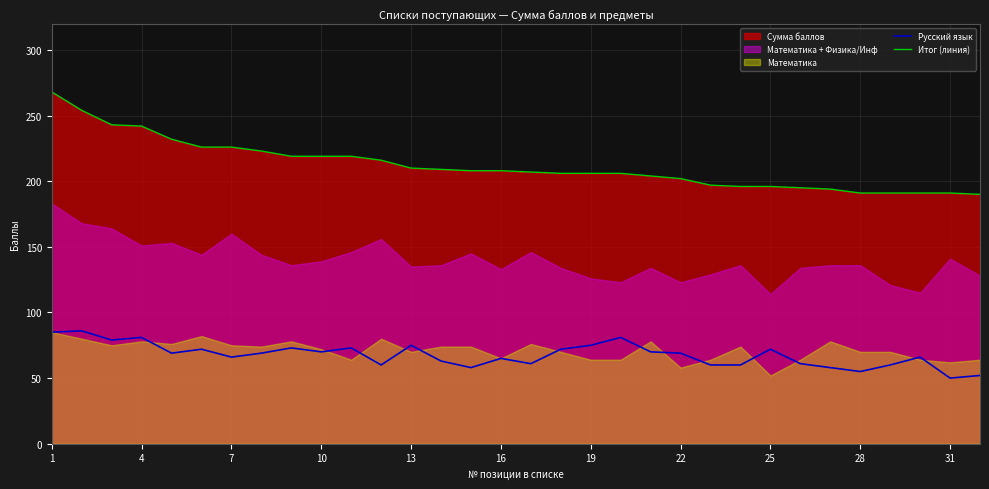

At how many categories does at least one series exceed 72?

32